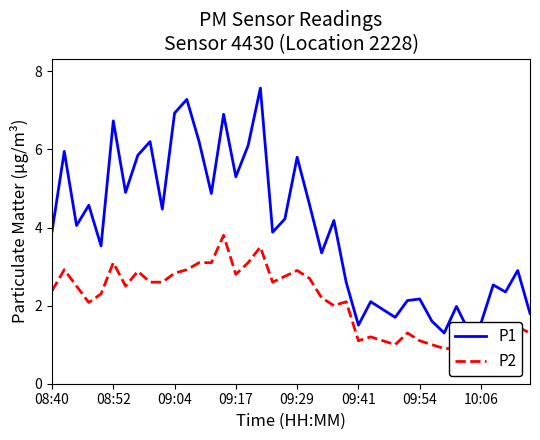

Which series has the widest spread of values?

P1